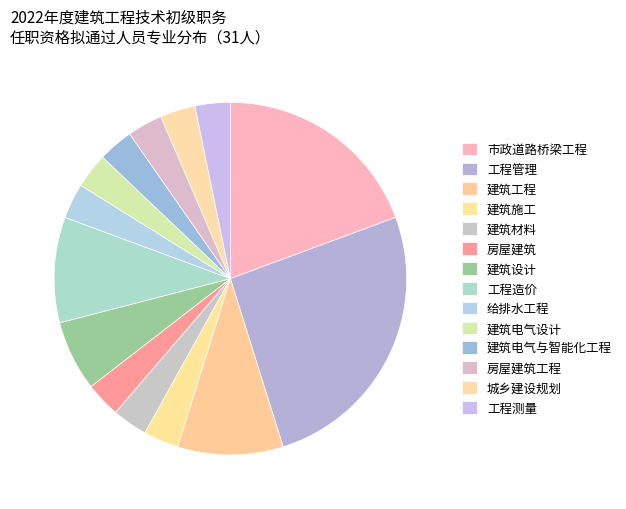

Is it true that 建筑工程 is 21% of the pie?

False